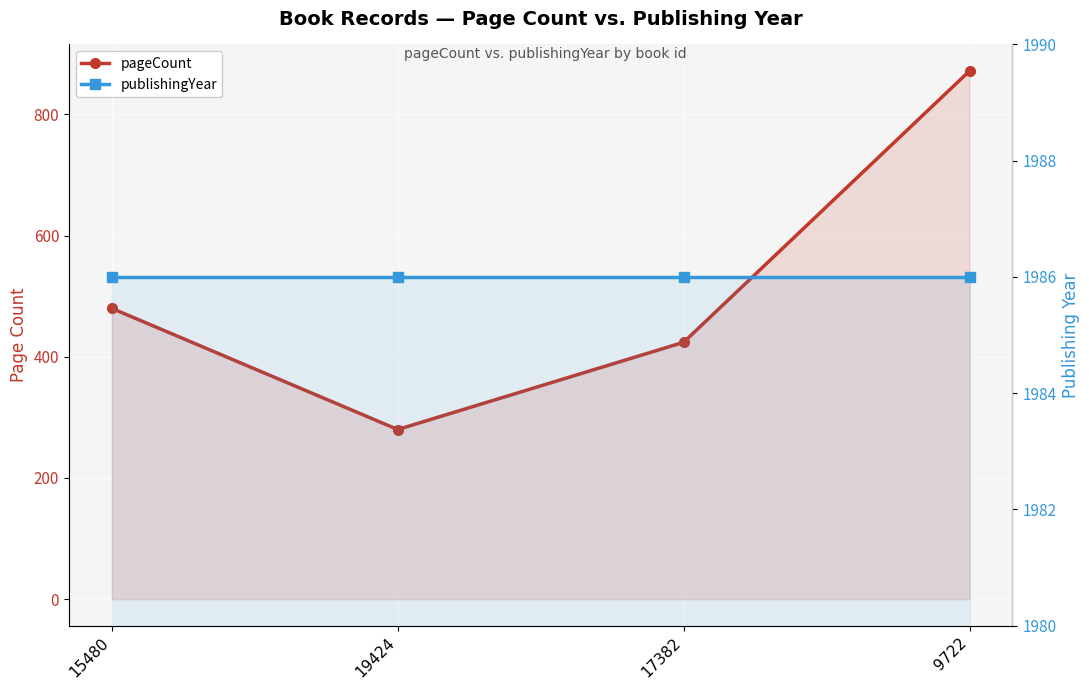

True or false: pageCount and publishingYear intersect in this chart.

False